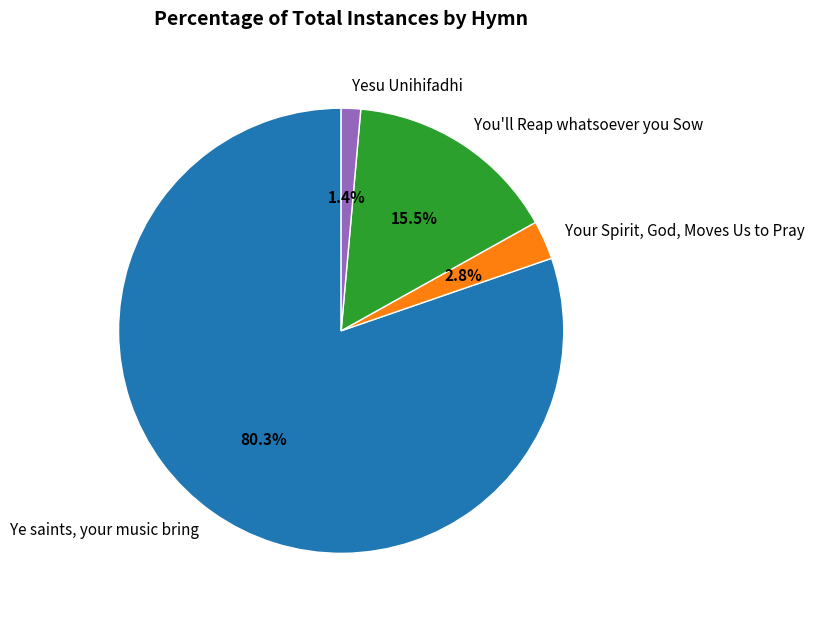

Which has a higher value, You'll Reap whatsoever you Sow or Yesu Unihifadhi?

You'll Reap whatsoever you Sow